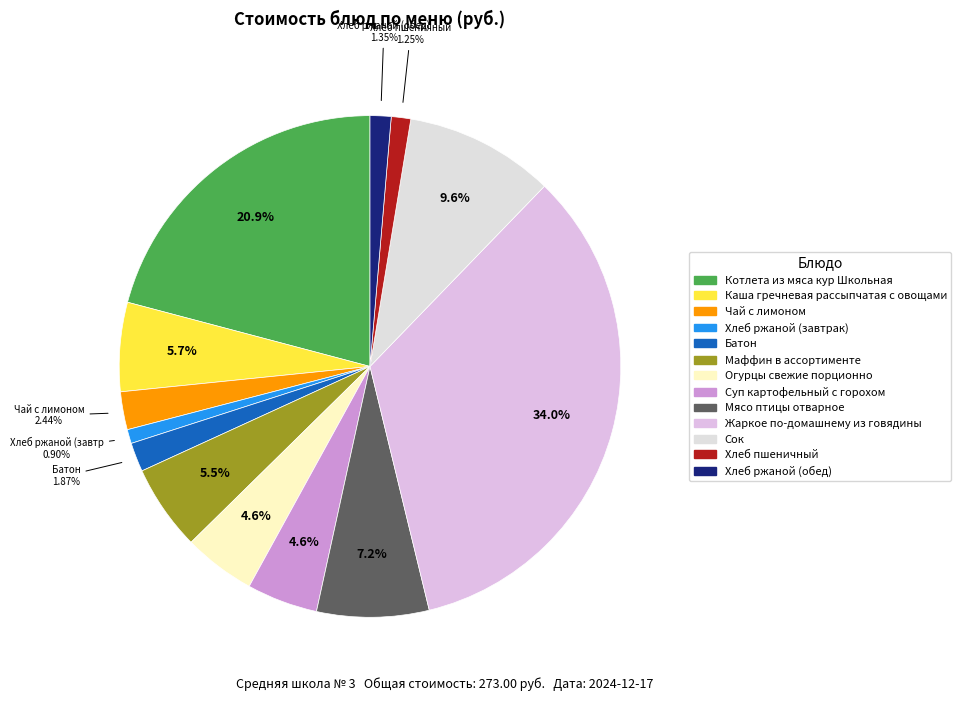

Does Хлеб ржаной (завтрак) represent more than half of the total?

No